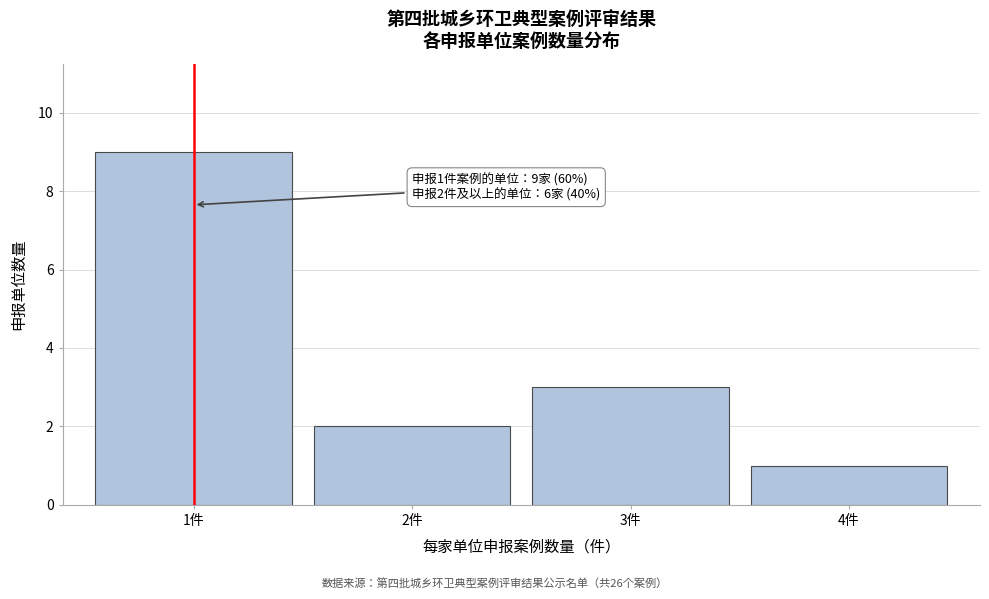

Reading right to left, what are all the values shown in this chart?

4件=1	3件=3	2件=2	1件=9